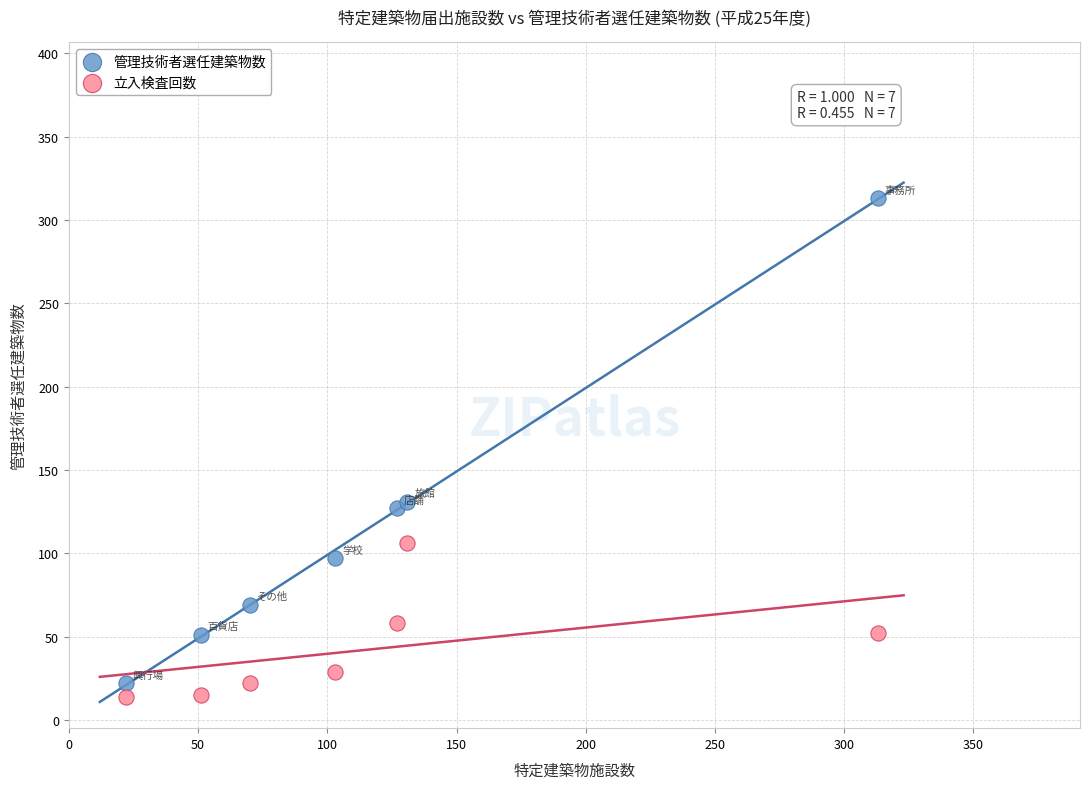

What is the X range (max minus min) for the scatter plot?

291